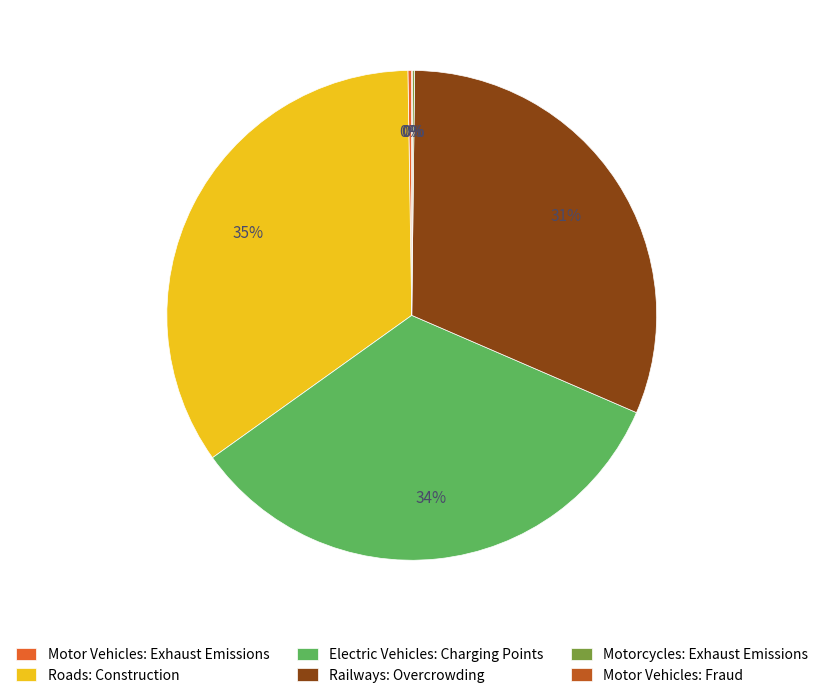

Between Roads: Construction and Electric Vehicles: Charging Points, which is larger?

Roads: Construction